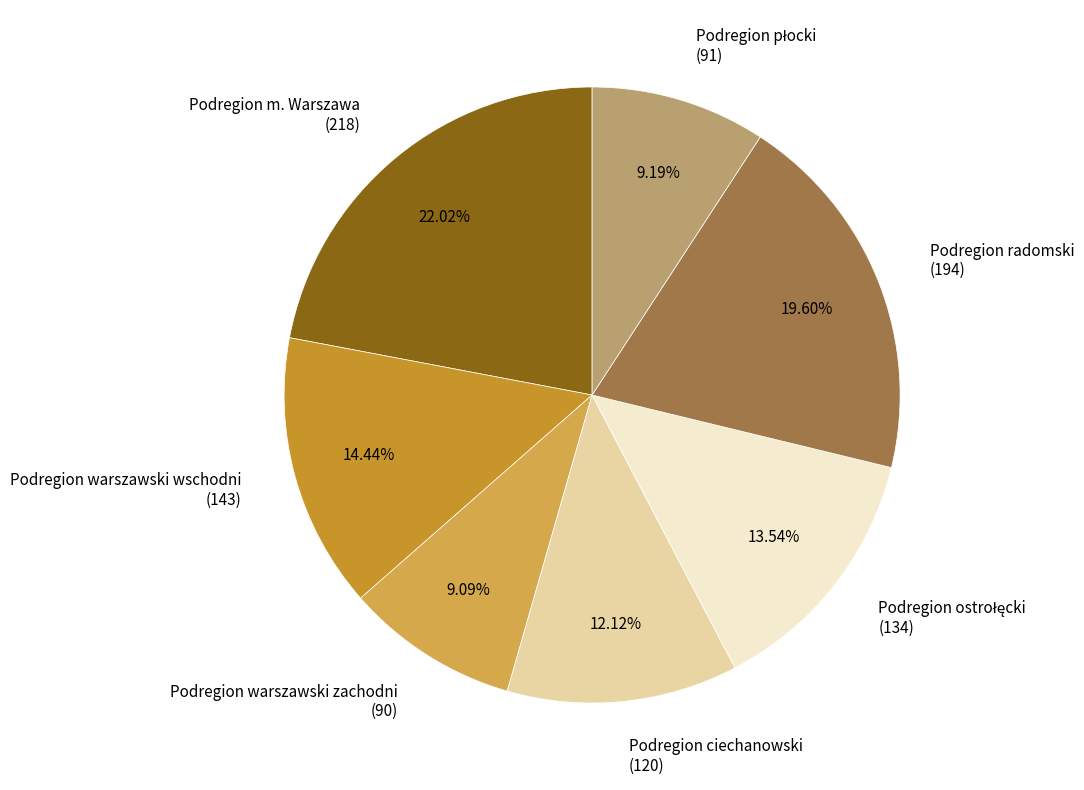

How many segments does this pie chart have?

7